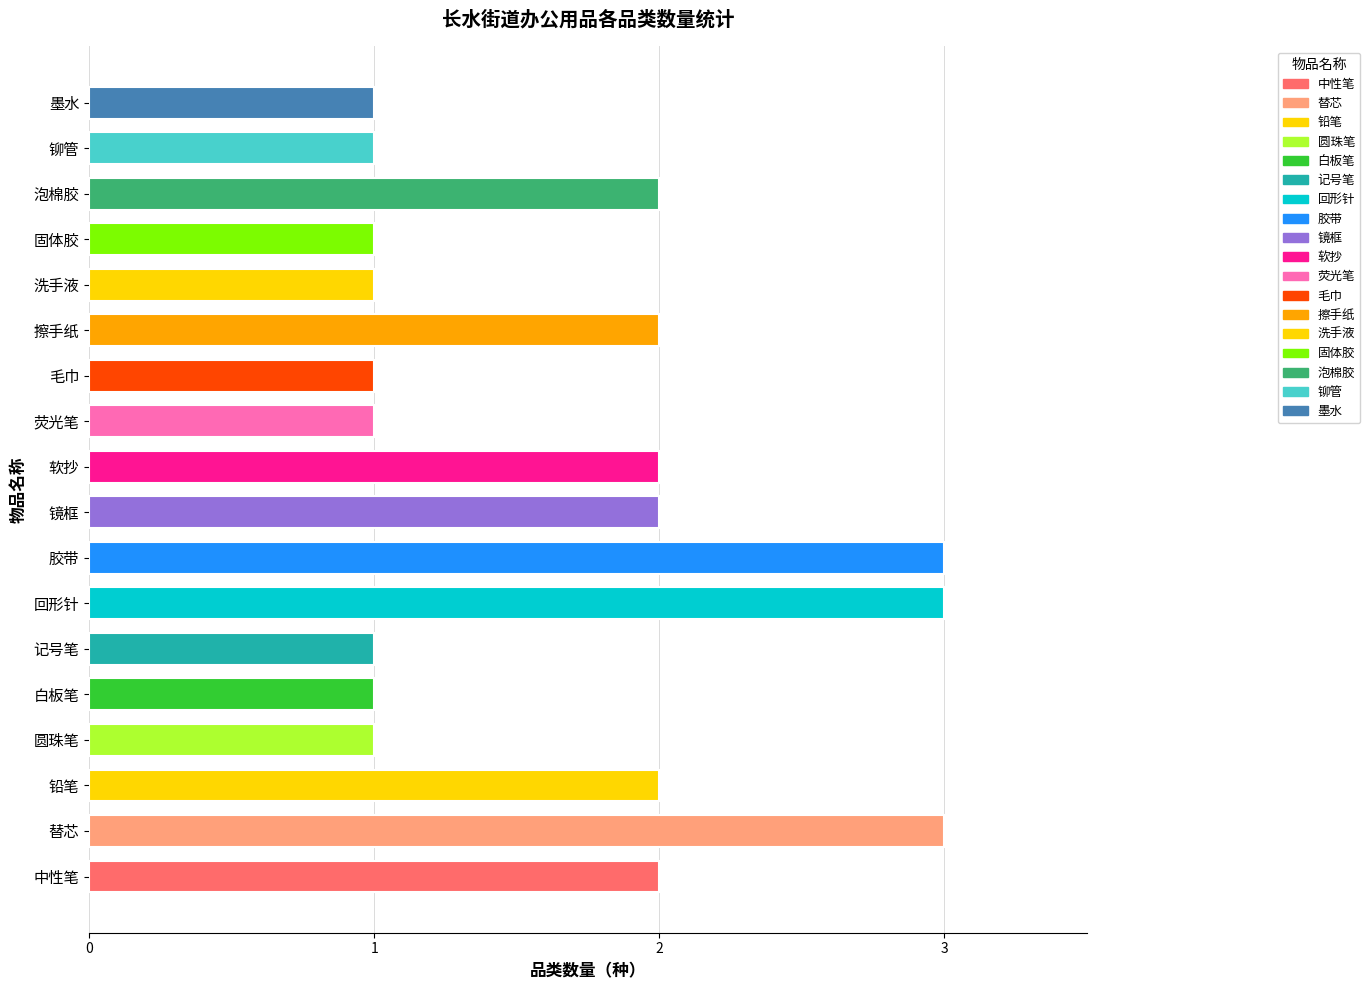

Reading top to bottom, transcribe all the data shown in this chart.

墨水=1	铆管=1	泡棉胶=2	固体胶=1	洗手液=1	擦手纸=2	毛巾=1	荧光笔=1	软抄=2	镜框=2	胶带=3	回形针=3	记号笔=1	白板笔=1	圆珠笔=1	铅笔=2	替芯=3	中性笔=2